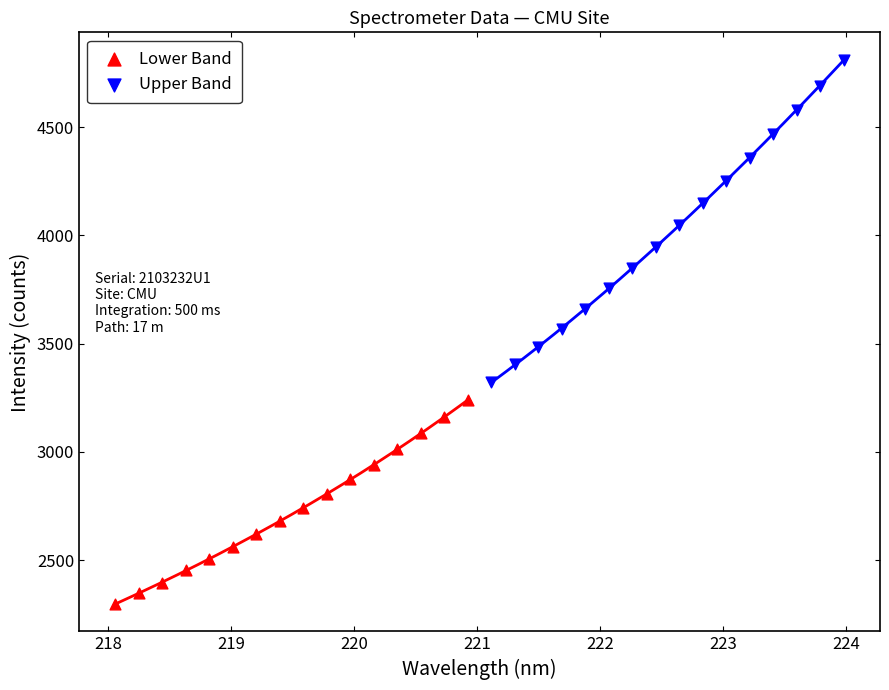

Which series reaches the maximum Y coordinate?

Upper Band